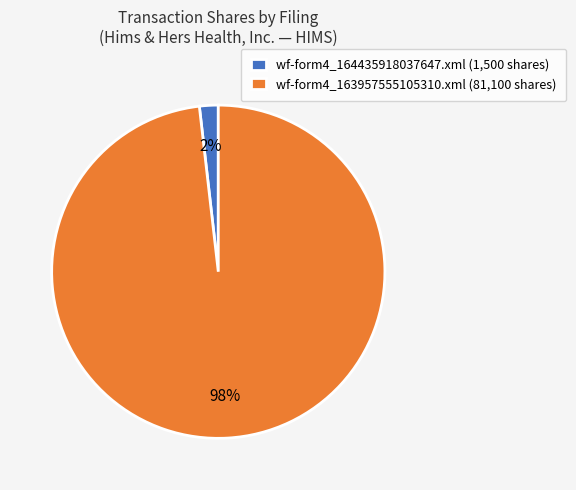

Which has a higher value, wf-form4_164435918037647.xml (1,500 shares) or wf-form4_163957555105310.xml (81,100 shares)?

wf-form4_163957555105310.xml (81,100 shares)